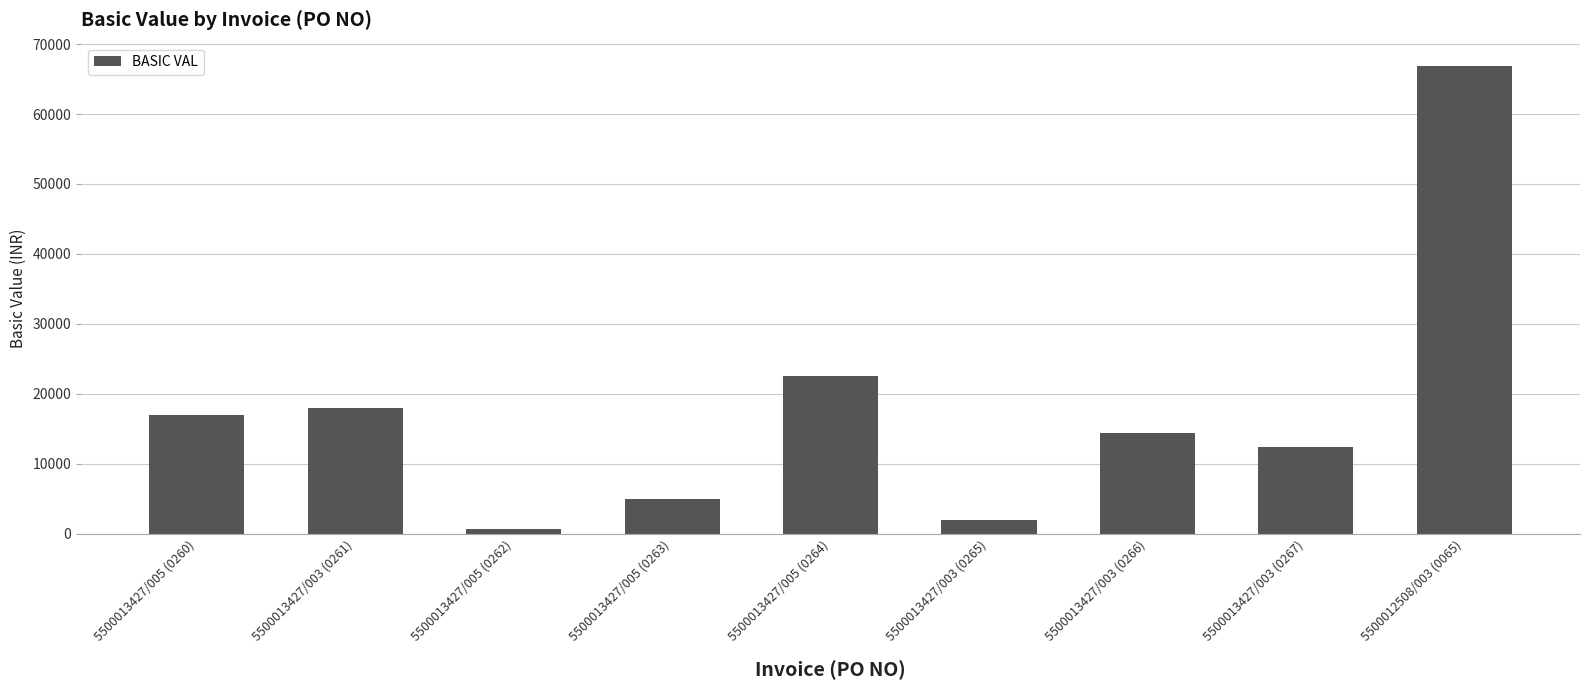

What is the average value?

17650.6